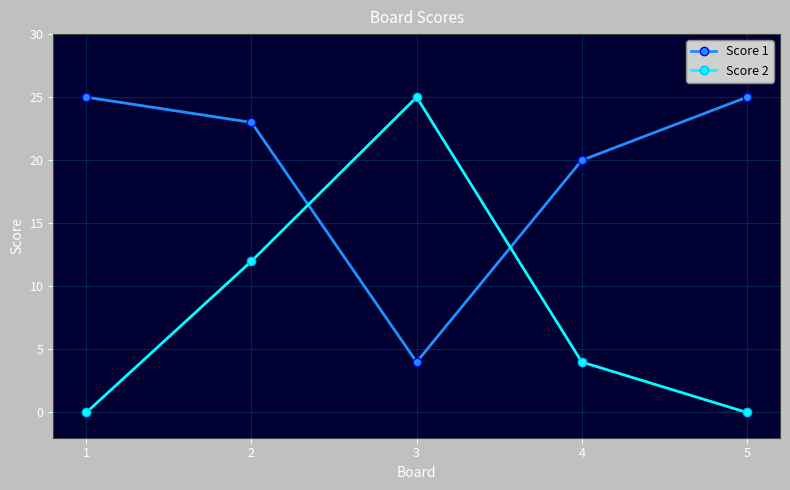

What is the difference between the second highest and second lowest values in the Score 1 series?

5